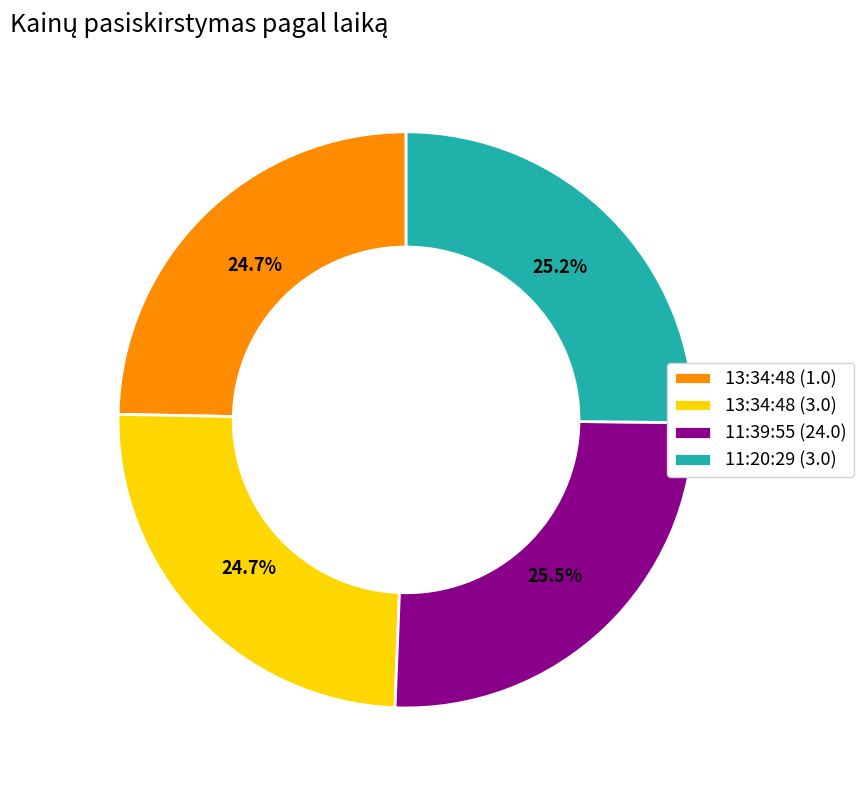

How many segments does this pie chart have?

4